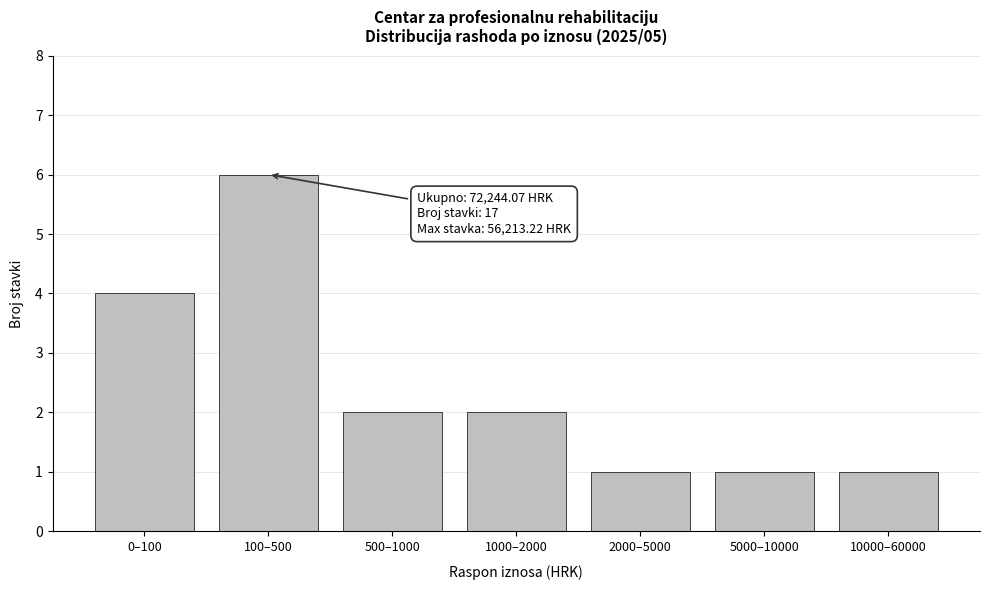

Reading left to right, list all the values displayed in this chart.

0–100=4	100–500=6	500–1000=2	1000–2000=2	2000–5000=1	5000–10000=1	10000–60000=1